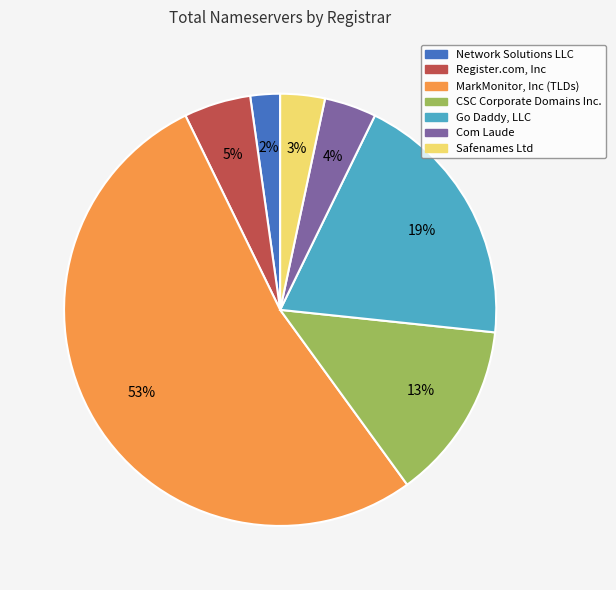

How many slices are in this pie chart?

7